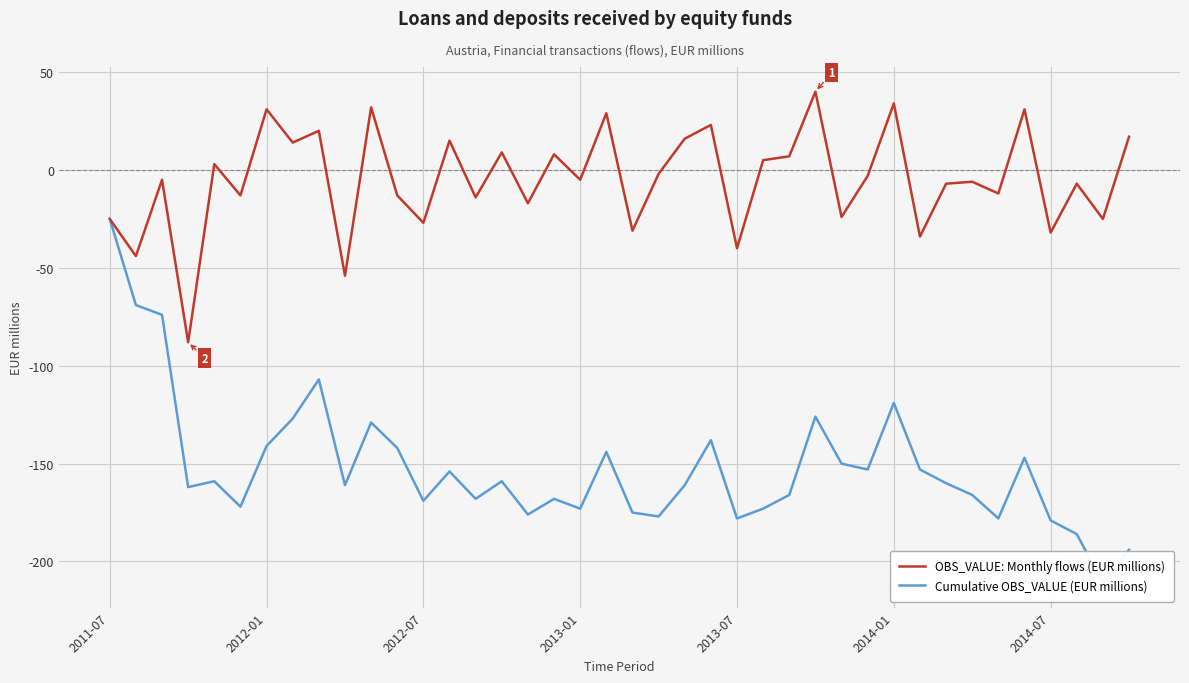

What is the maximum value for OBS_VALUE: Monthly flows (EUR millions)?

40